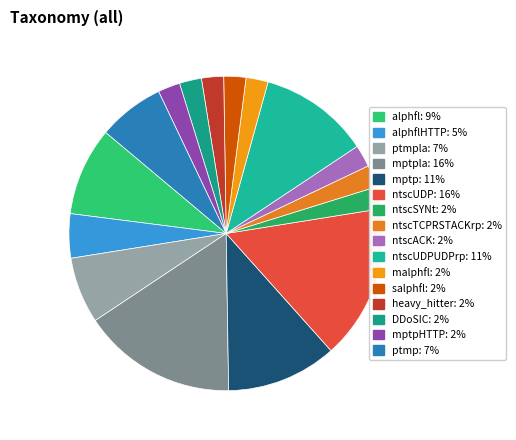

How many segments does this pie chart have?

16